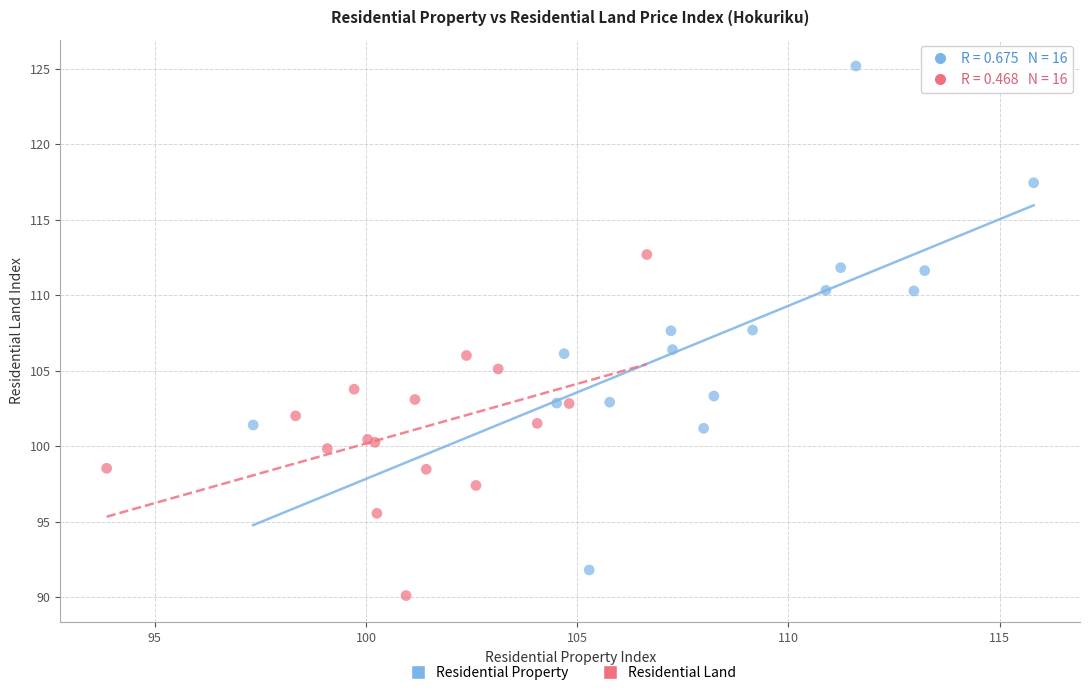

Which series has the widest spread of Y values?

Residential Property